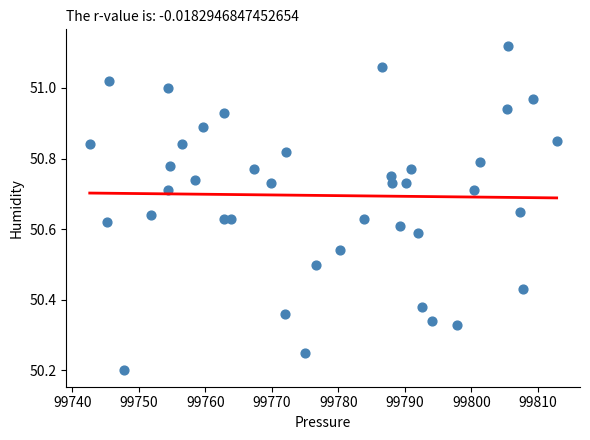

What is the range of X values (max minus min)?

70.2